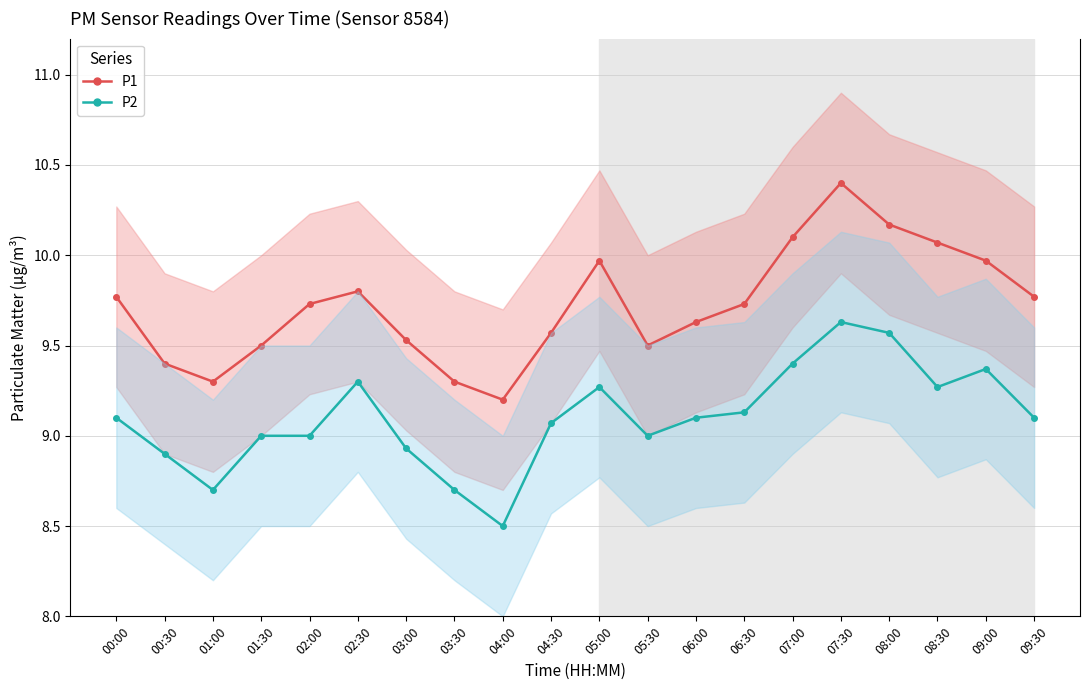

What is the total value across all series at 02:30?

19.1